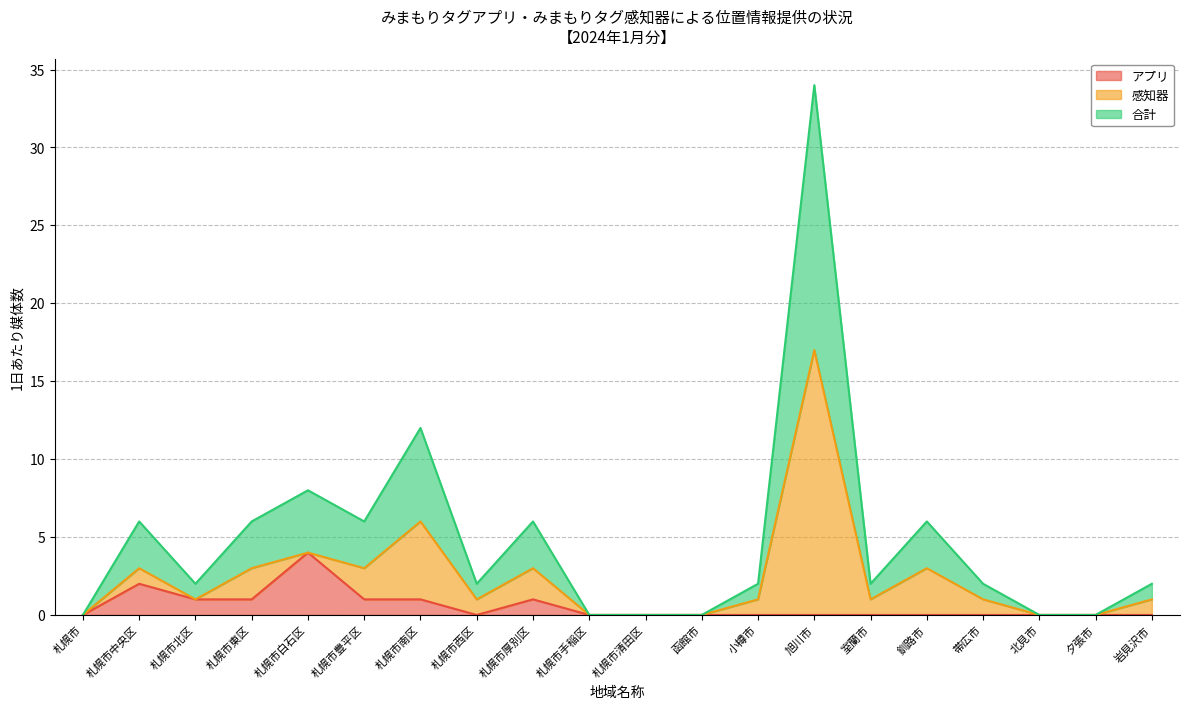

What is the total value across all series at 旭川市?

34